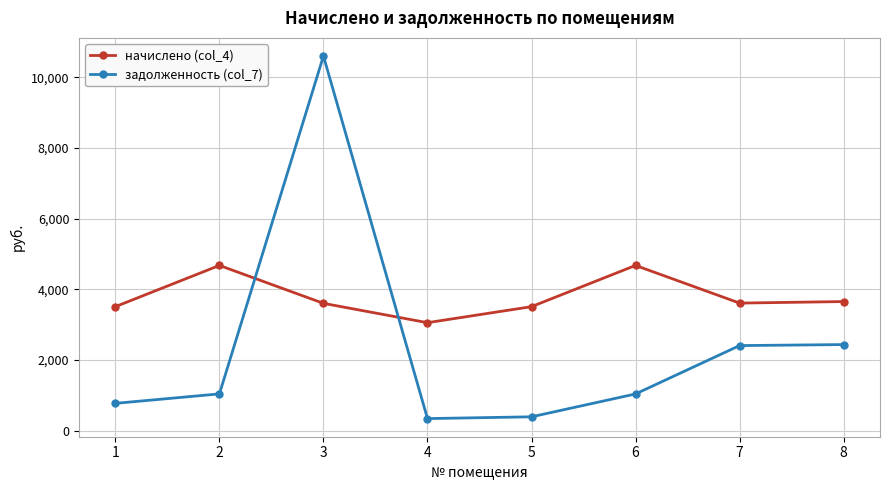

Is it true that задолженность (col_7) equals 339.2 at 4?

True